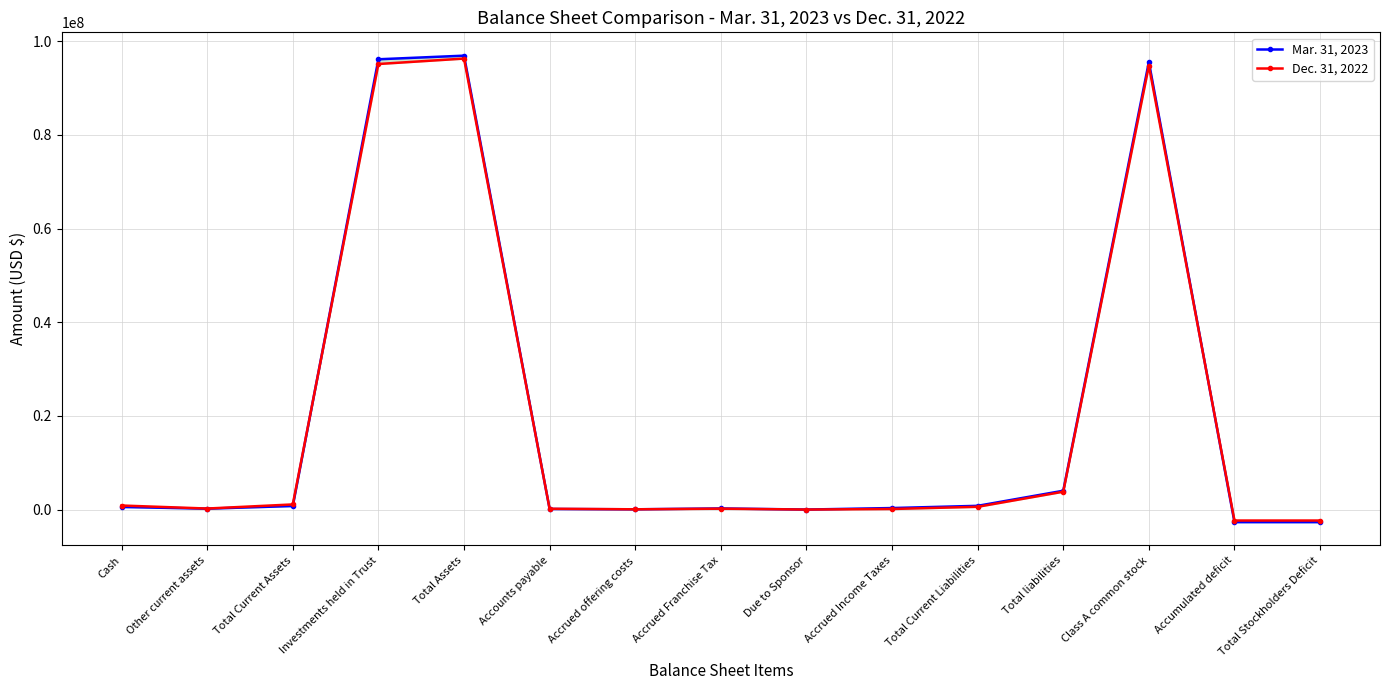

What is the label of the 8th point from the left?

Accrued Franchise Tax